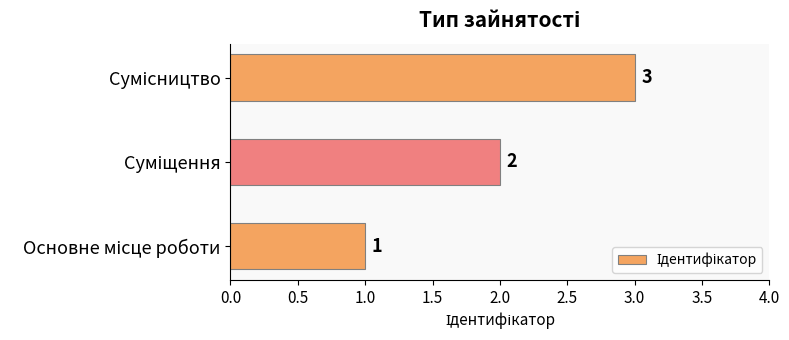

Count the number of data series in this chart.

1